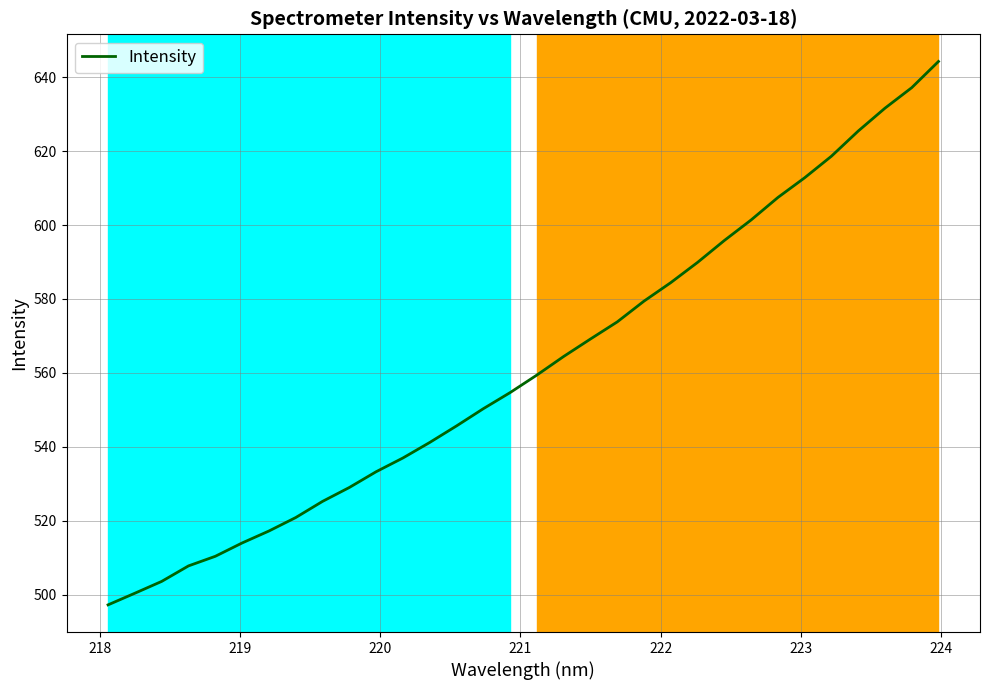

What is the difference between the maximum and minimum values?

147.1